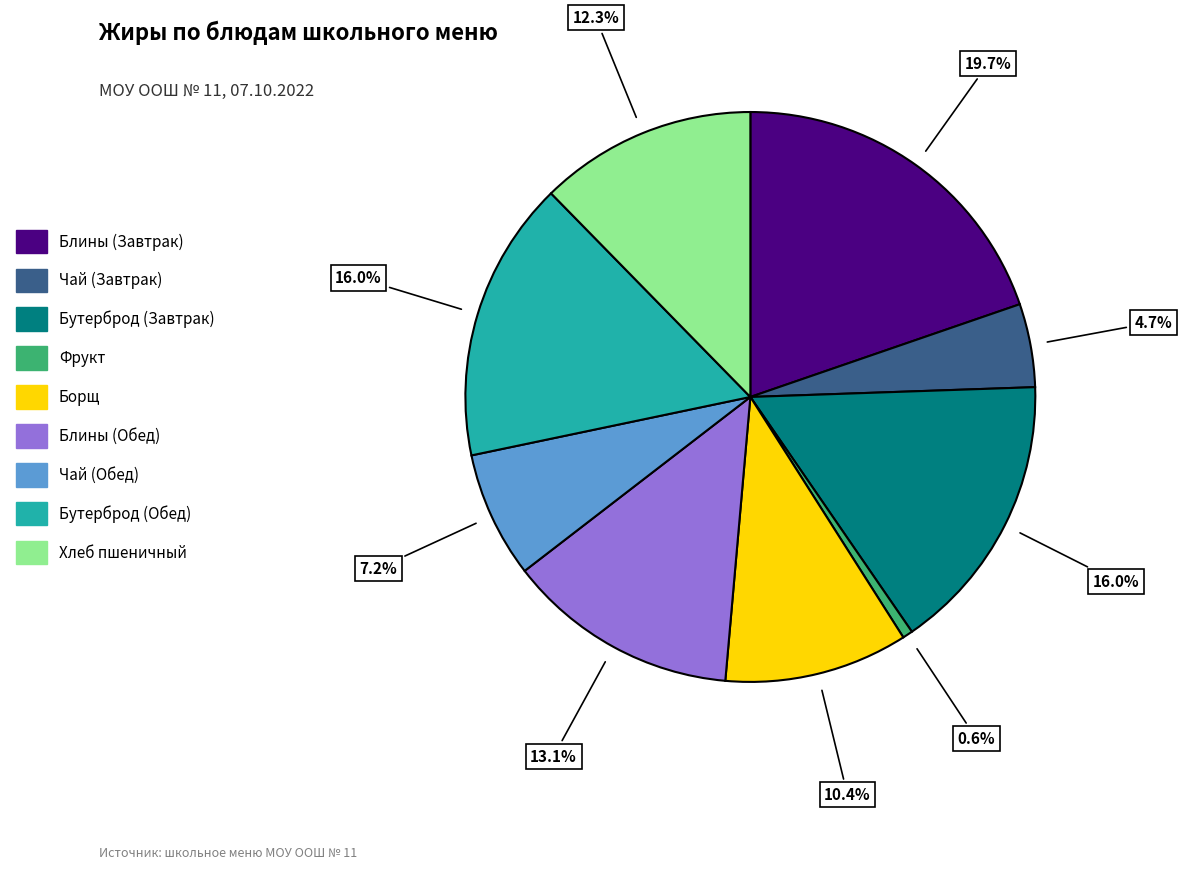

Does any single category account for the majority?

No